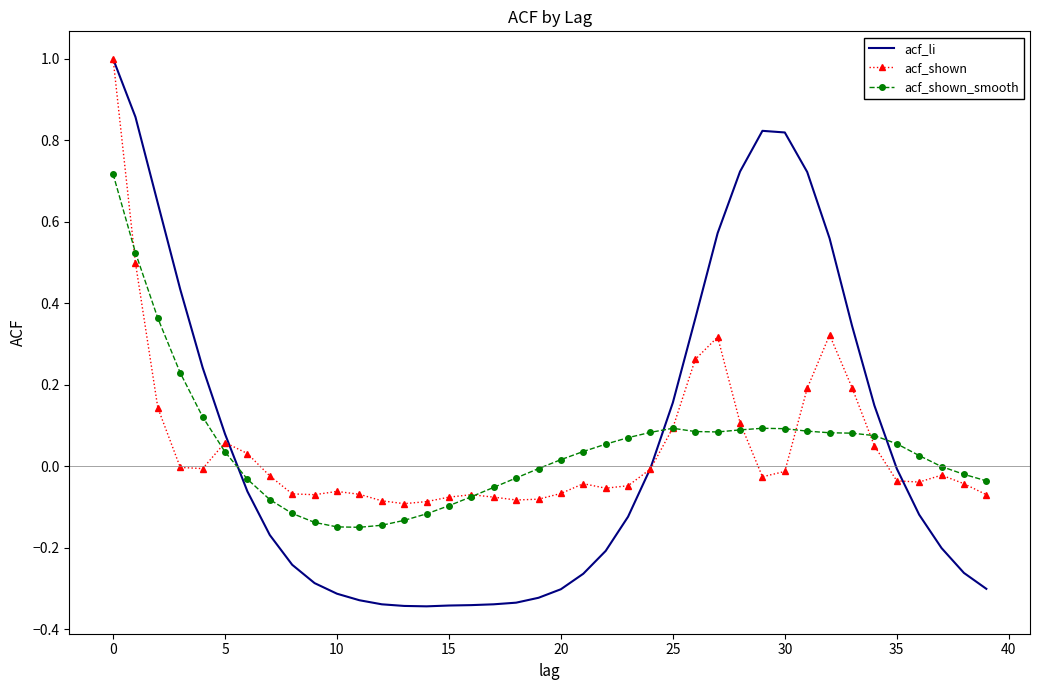

What is the highest value of the acf_li series?

1.0